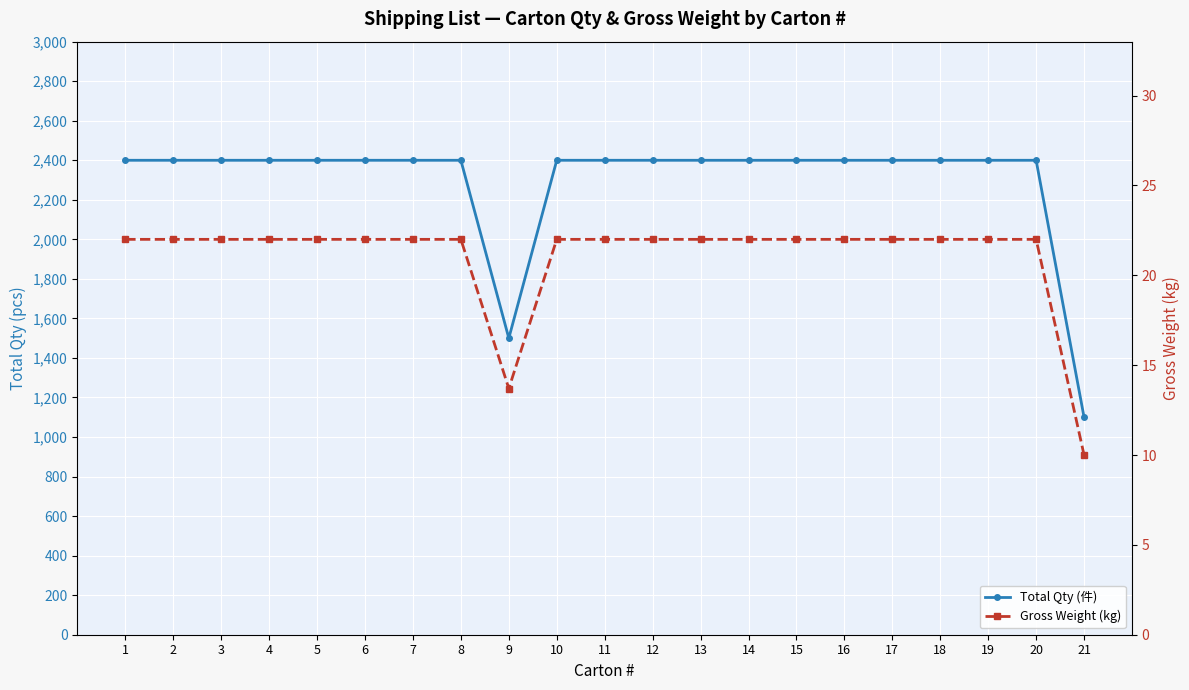

Reading left to right, list all the values displayed in this chart.

Total Qty (件): 2400.0	2400.0	2400.0	2400.0	2400.0	2400.0	2400.0	2400.0	1500.0	2400.0	2400.0	2400.0	2400.0	2400.0	2400.0	2400.0	2400.0	2400.0	2400.0	2400.0	1100.0
Gross Weight (kg): 22.0	22.0	22.0	22.0	22.0	22.0	22.0	22.0	13.7	22.0	22.0	22.0	22.0	22.0	22.0	22.0	22.0	22.0	22.0	22.0	10.0